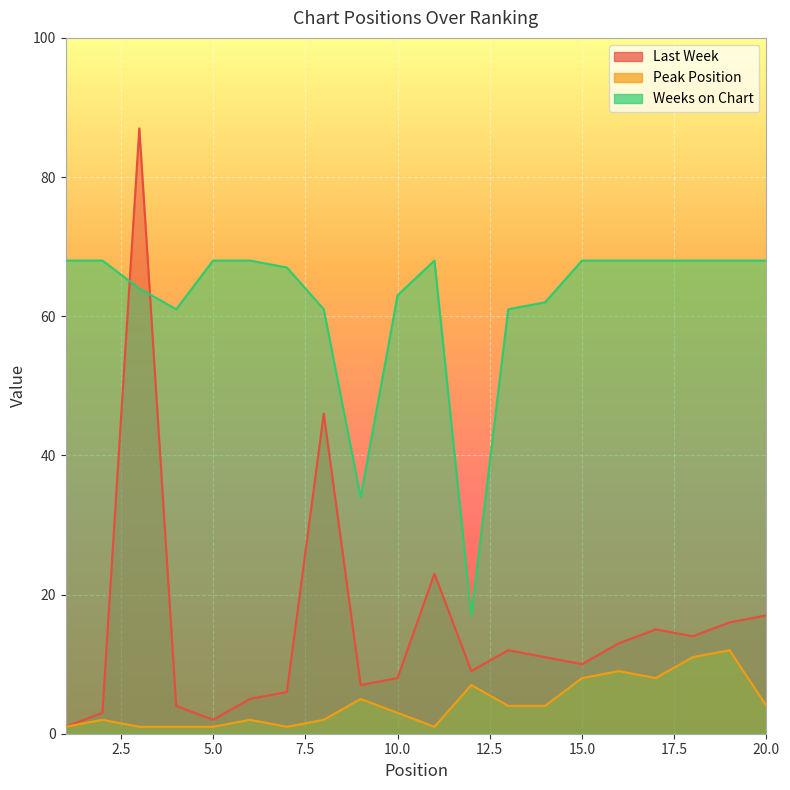

At which category does Weeks on Chart reach its first local peak?

11